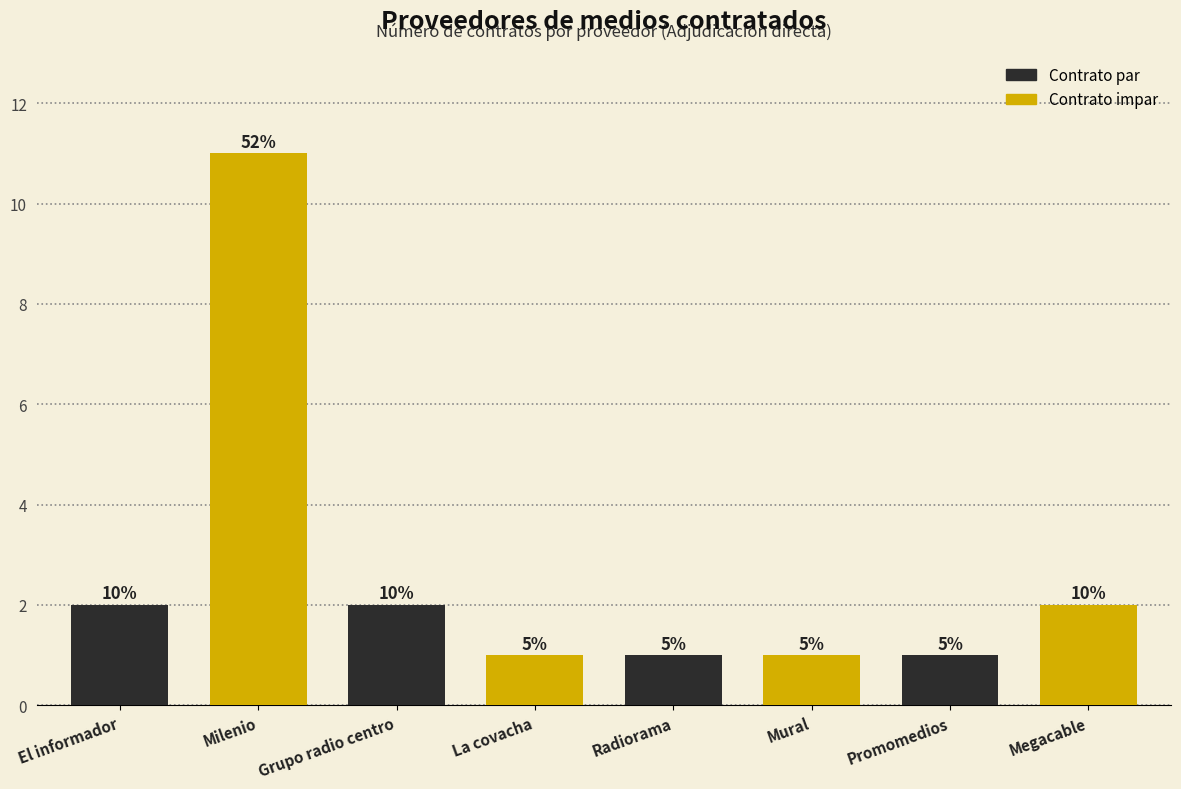

List the labels in order of value, smallest first.

La covacha, Radiorama, Mural, Promomedios, El informador, Grupo radio centro, Megacable, Milenio